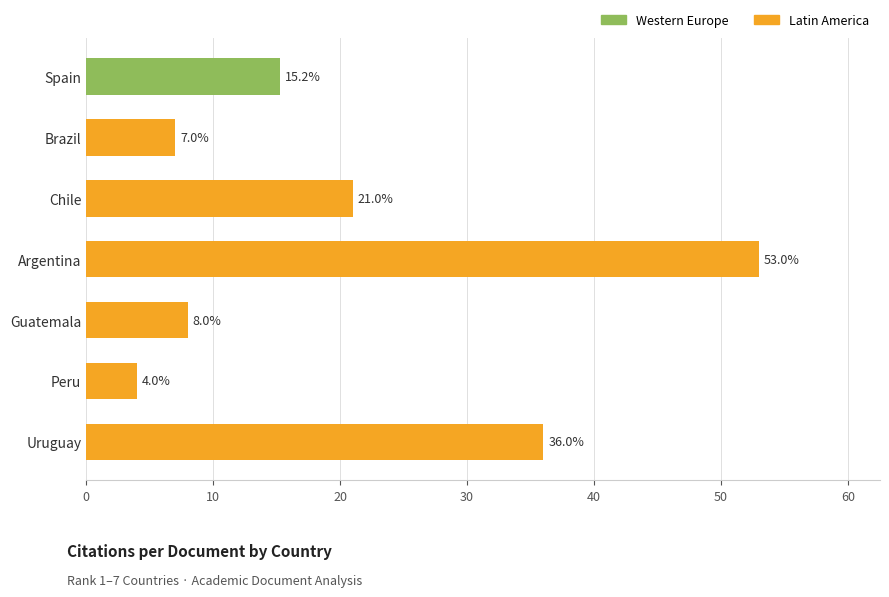

What is the value of the 6th bar from the top?

4.0